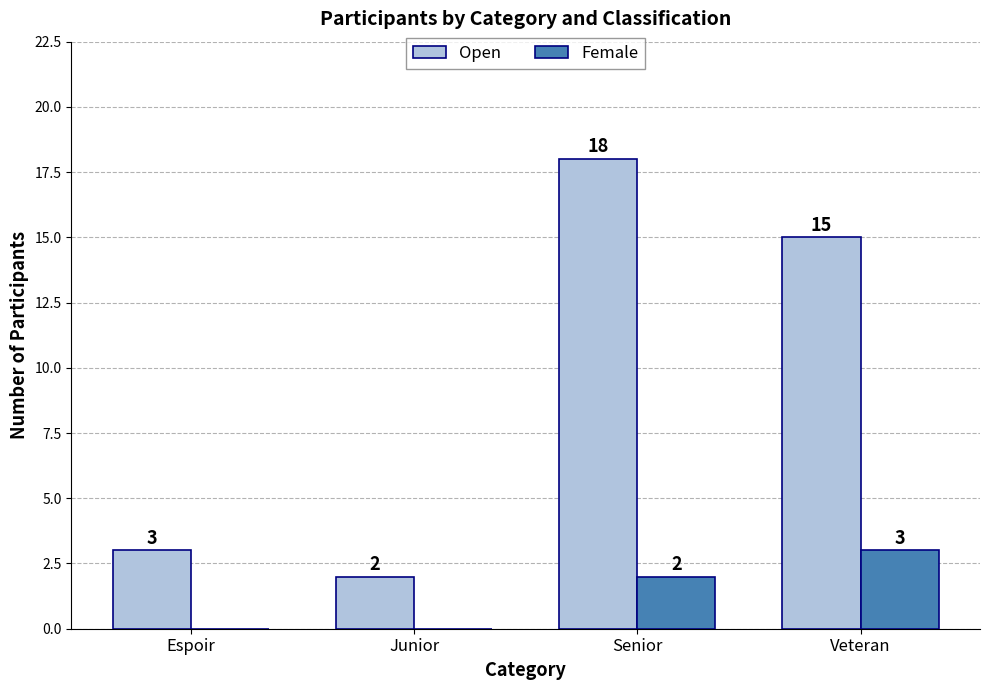

At which category is the sum across all series the highest?

Senior